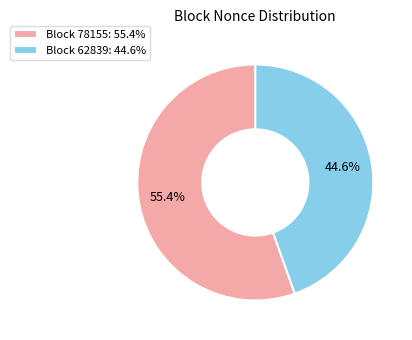

Rank the categories by value from highest to lowest.

Block 78155: 55.4%, Block 62839: 44.6%